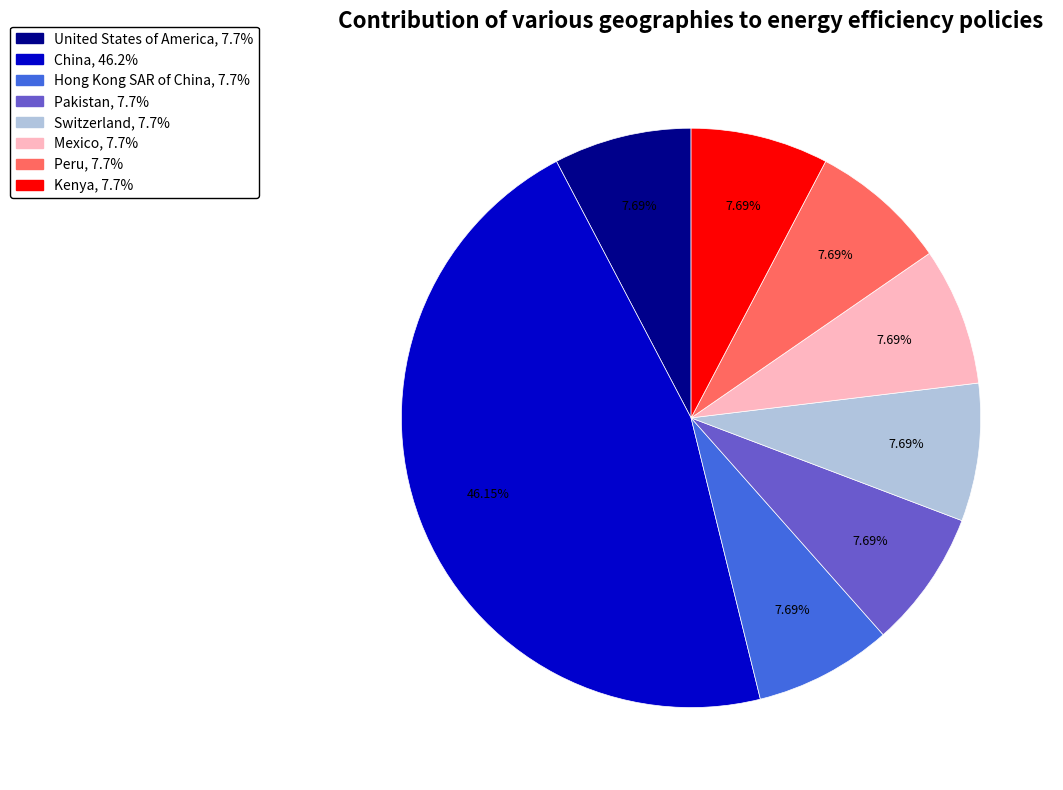

To the nearest percent, what portion does Hong Kong SAR of China represent?

8%